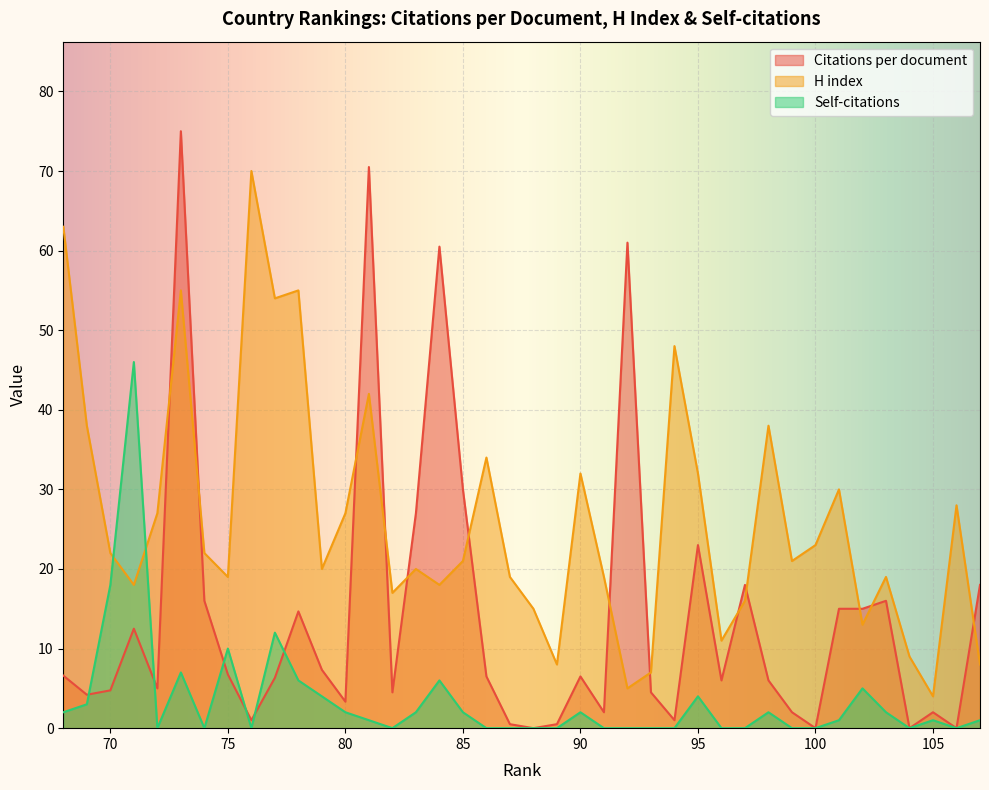

At 86, list the series in order from smallest to largest.

Self-citations, Citations per document, H index